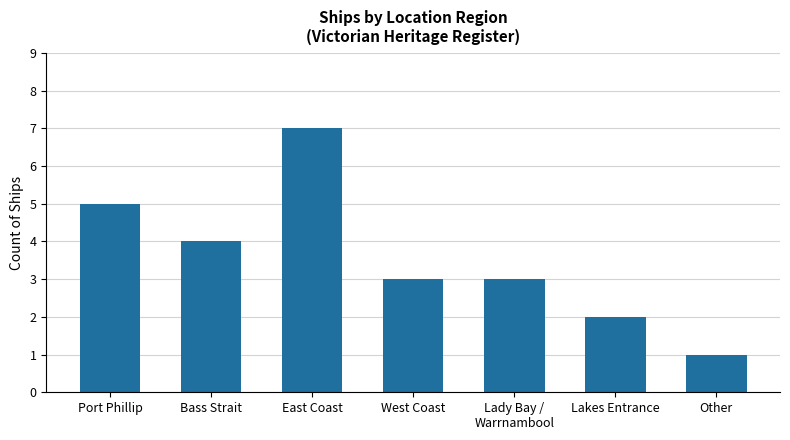

What is the minimum value shown in the chart?

1